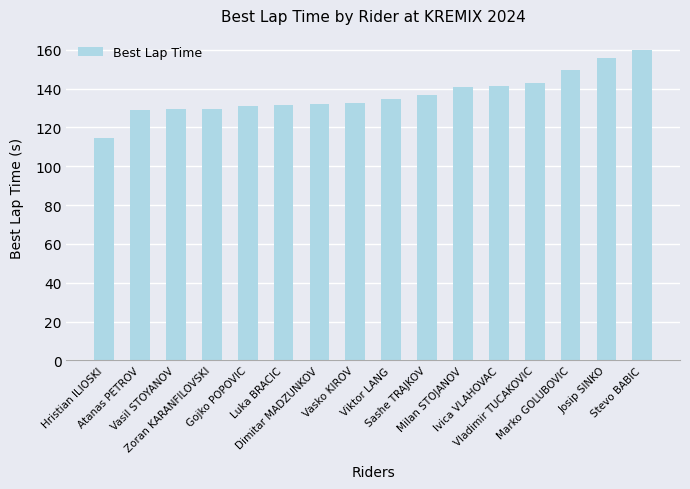

What is the sum of all values?

2192.3